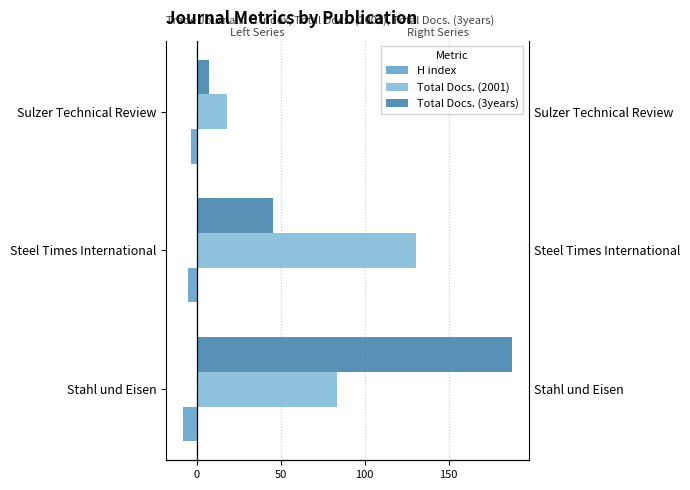

True or false: H index has a value of -9 at Stahl und Eisen.

False